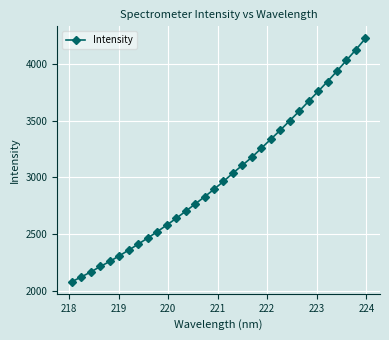

What is the value of the 15th point from the left?

2828.8